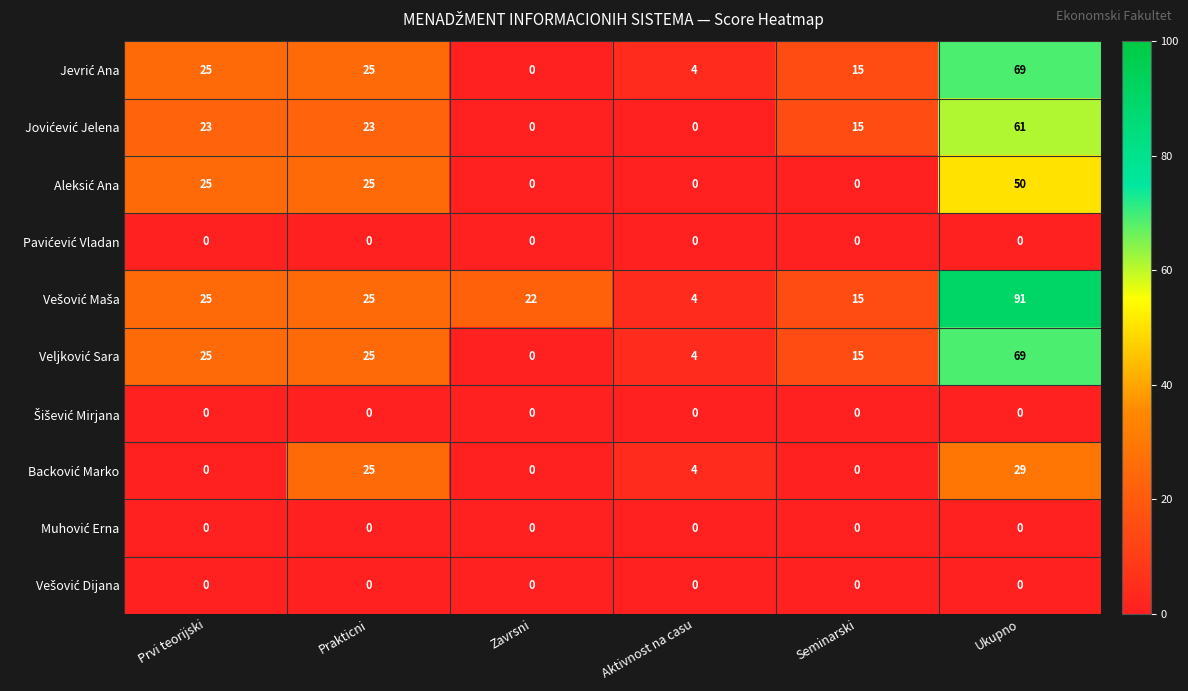

What is the spread (max minus min) of values at Zavrsni?

22